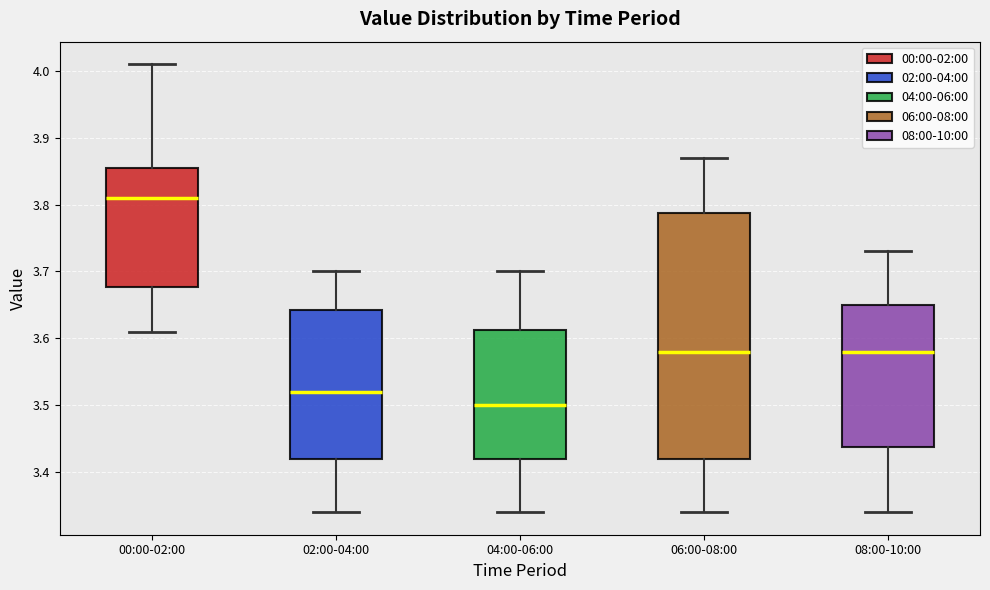

Reading left to right, read every box against the y-axis: the position of its median line, the range the box covers, and the ends of its whiskers. The values are not printed on the chart, so give them approximately, as read against the axis.

00:00-02:00: median 3.81, box 3.68 to 3.86, whiskers 3.61 to 4.01
02:00-04:00: median 3.52, box 3.42 to 3.64, whiskers 3.34 to 3.70
04:00-06:00: median 3.50, box 3.42 to 3.61, whiskers 3.34 to 3.70
06:00-08:00: median 3.58, box 3.42 to 3.79, whiskers 3.34 to 3.87
08:00-10:00: median 3.58, box 3.44 to 3.65, whiskers 3.34 to 3.73